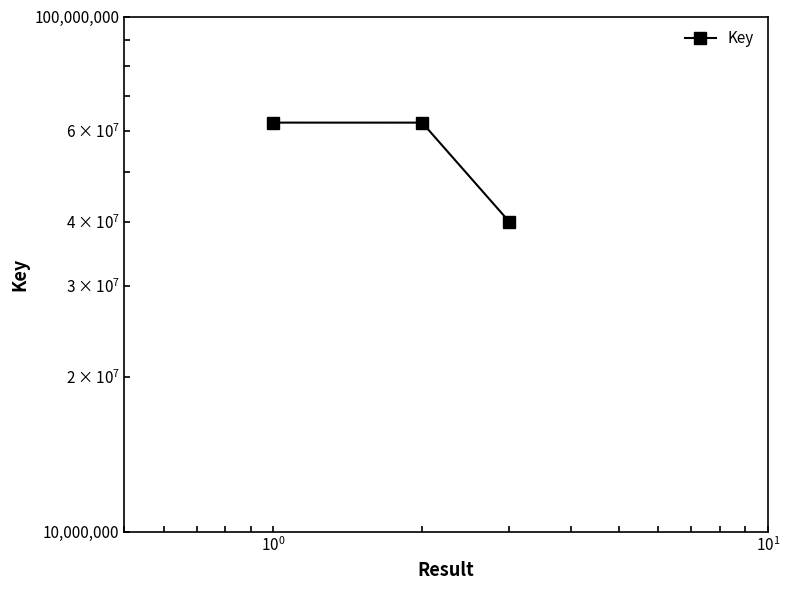

Reading left to right, transcribe all the data shown in this chart.

62244413	62239104	39984684